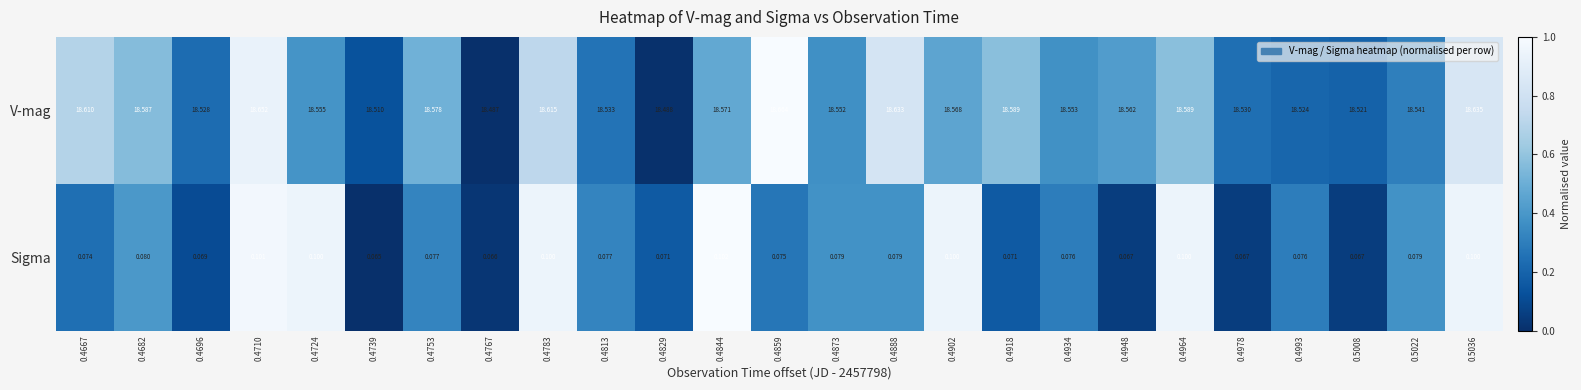

Which series changed the most between 0.4682 and 0.5022?

V-mag